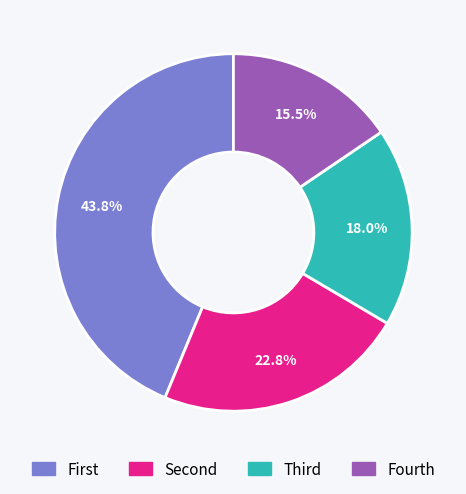

Is there a majority slice in this chart?

No